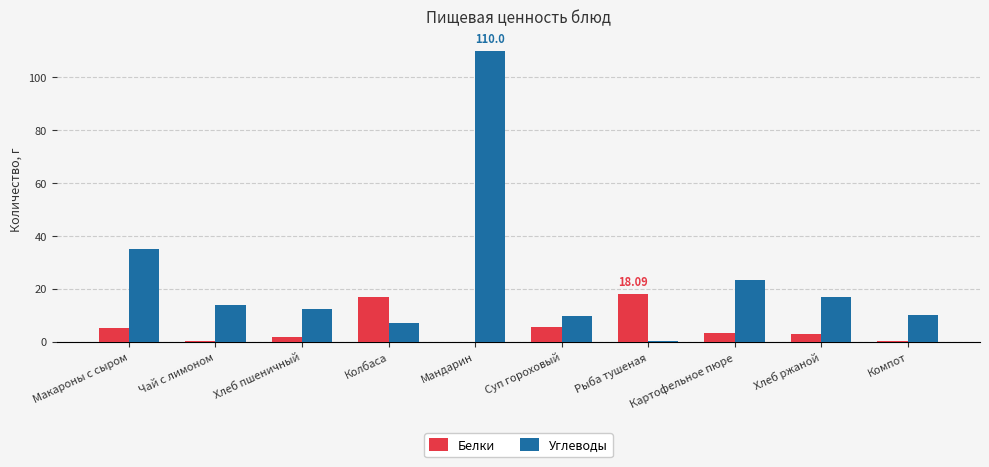

At which category is the sum across all series the highest?

Мандарин